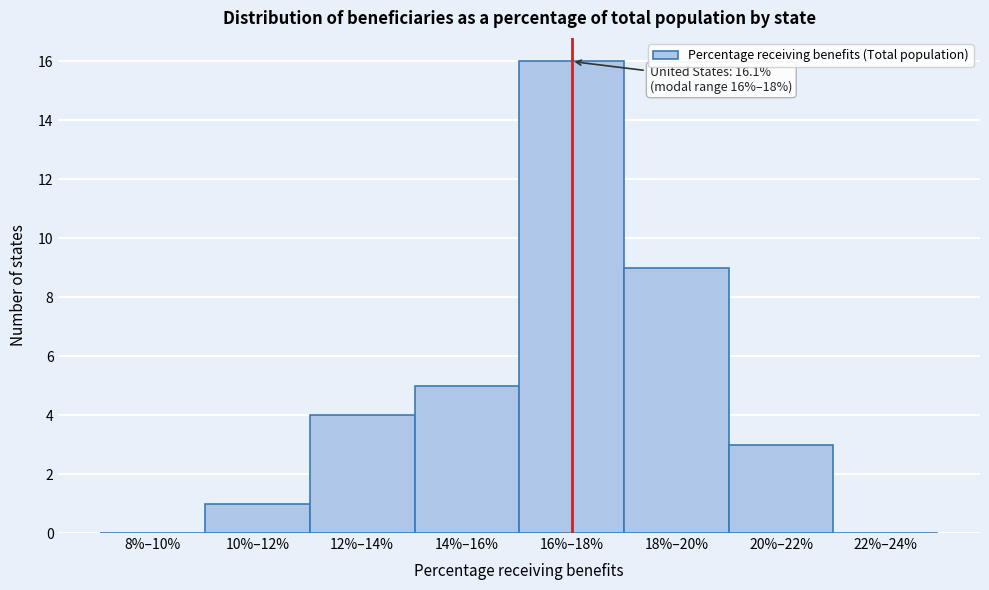

Reading left to right, transcribe all the data shown in this chart.

8%–10%=0	10%–12%=1	12%–14%=4	14%–16%=5	16%–18%=16	18%–20%=9	20%–22%=3	22%–24%=0